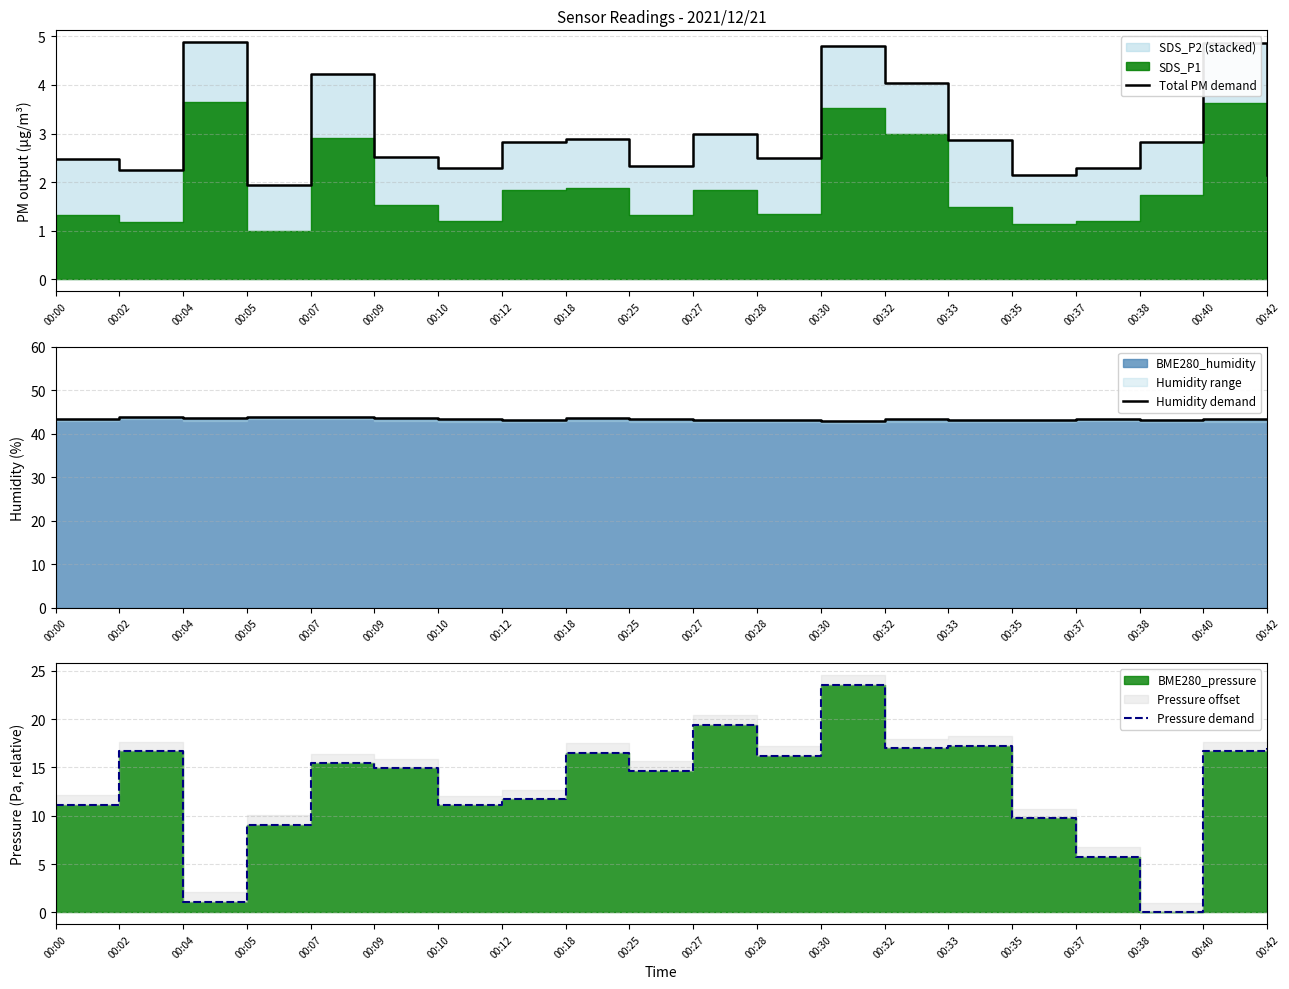

The value of Total PM demand at 00:28 is 2.5. True or false?

True